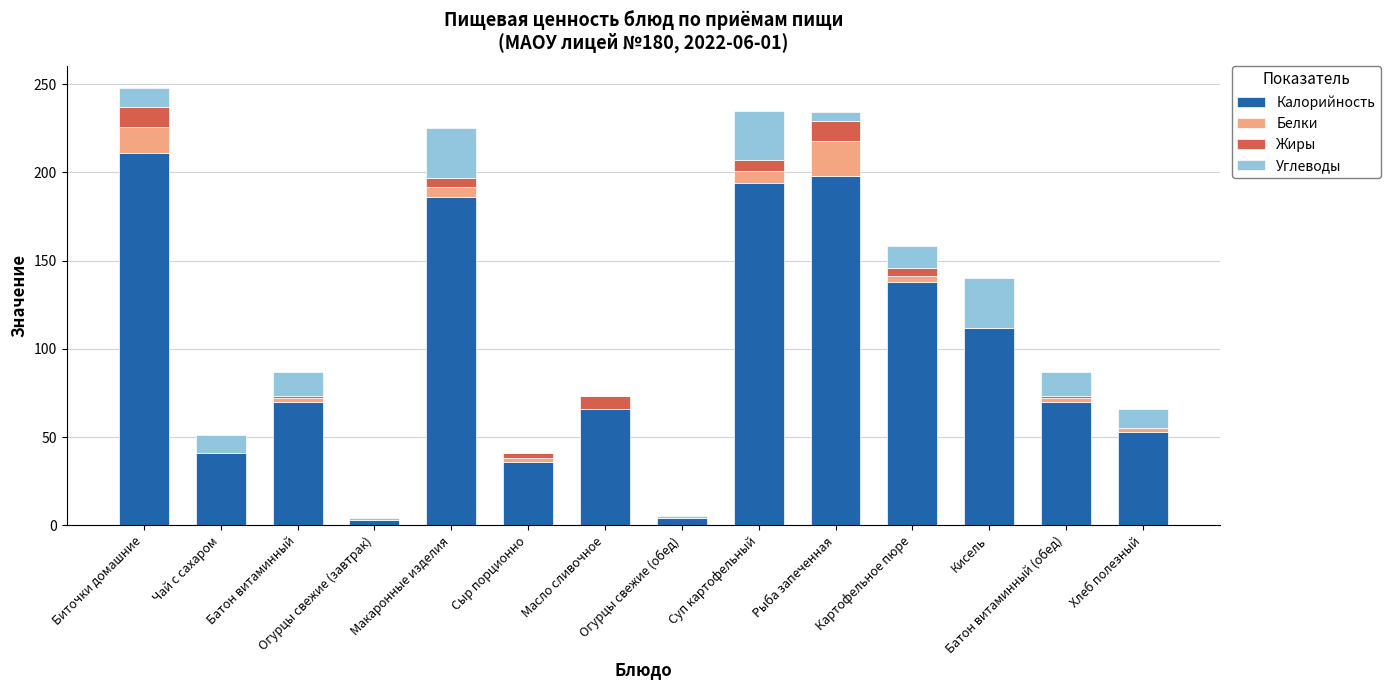

At which category is the sum across all series the highest?

Биточки домашние